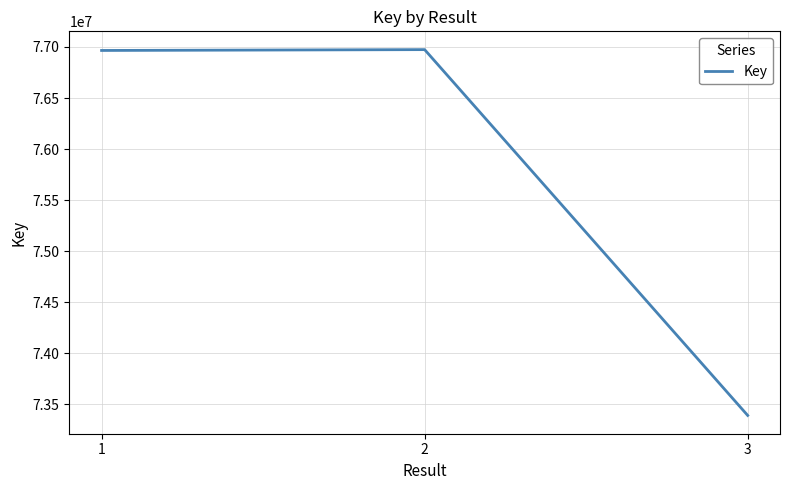

What value does the data have at 1, to the nearest 10?

76966010